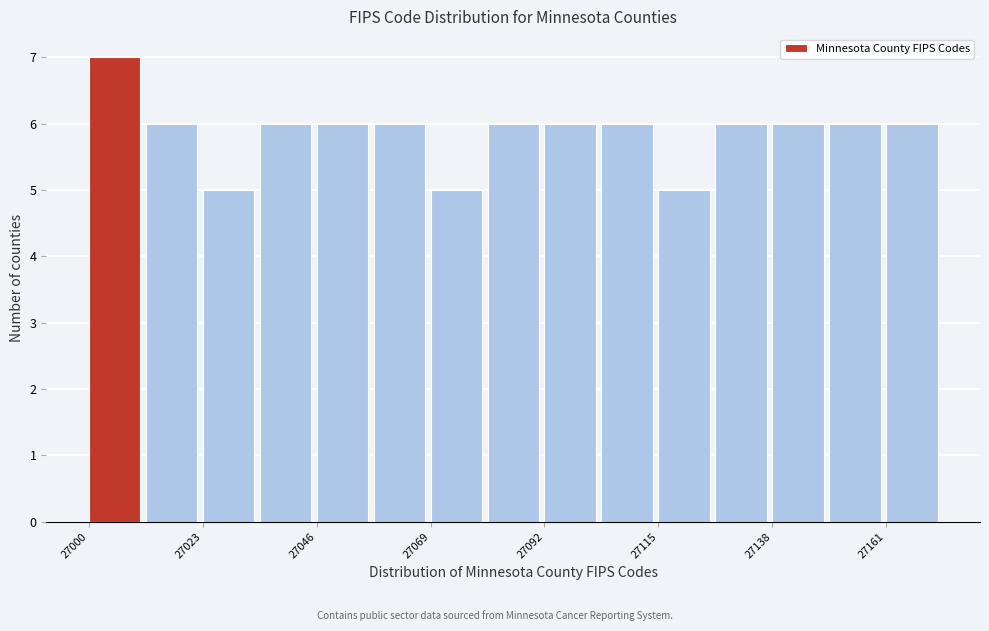

Around what value on the x-axis is the tallest bar? Give the approximate position of its centre, as read against the axis.

27005